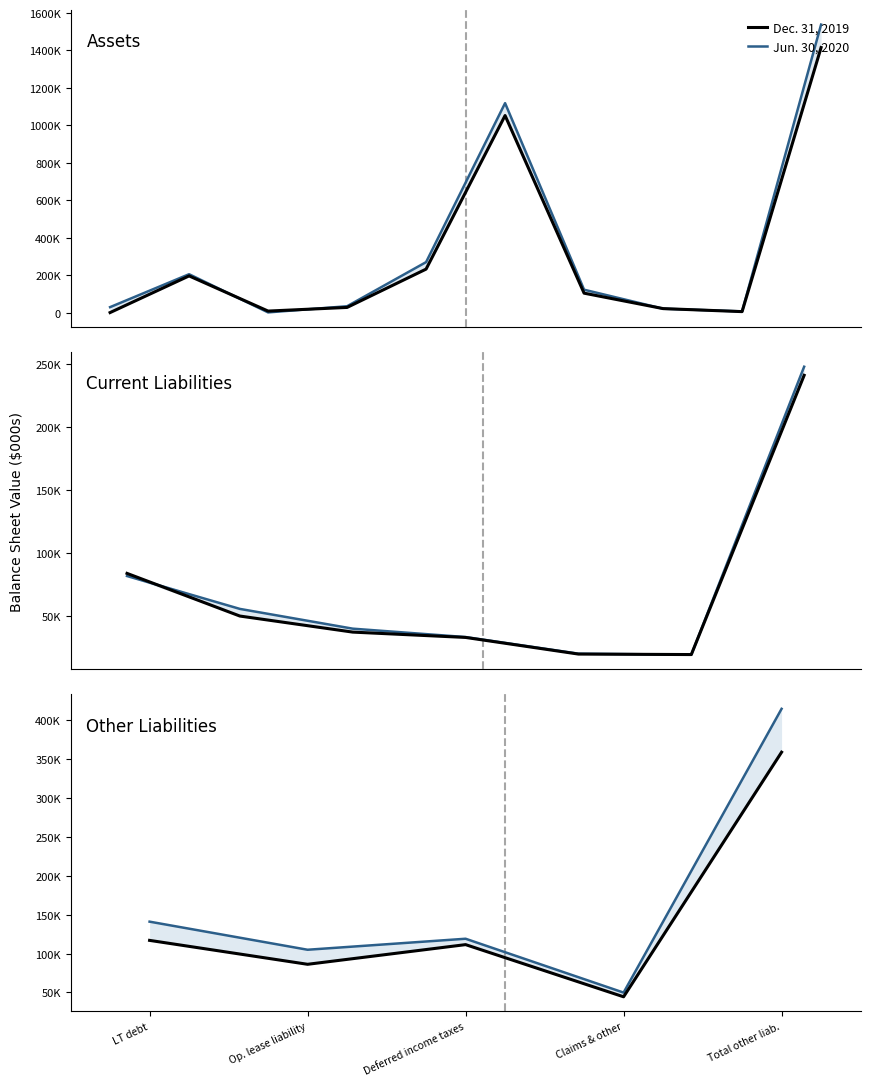

What is the spread (max minus min) of values at Deferred income taxes?

7570